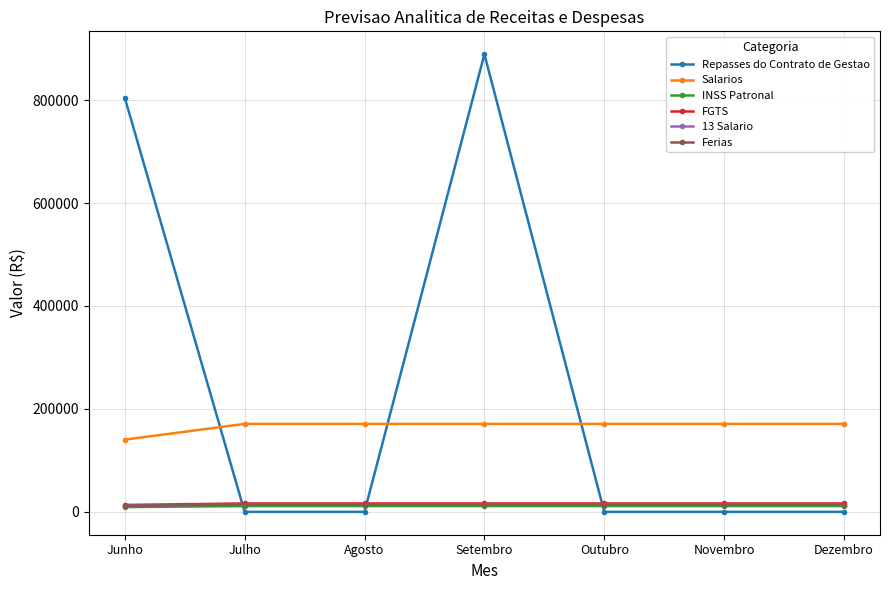

What is the label of the 2nd point from the right?

Novembro